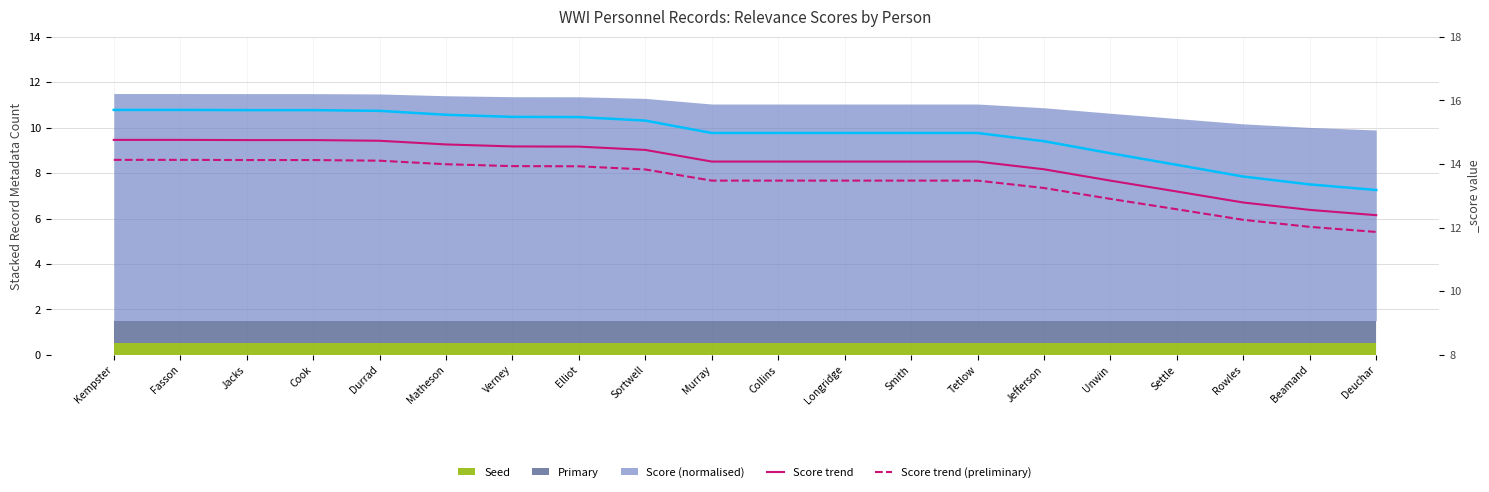

What is the label of the 18th point from the right?

Jacks